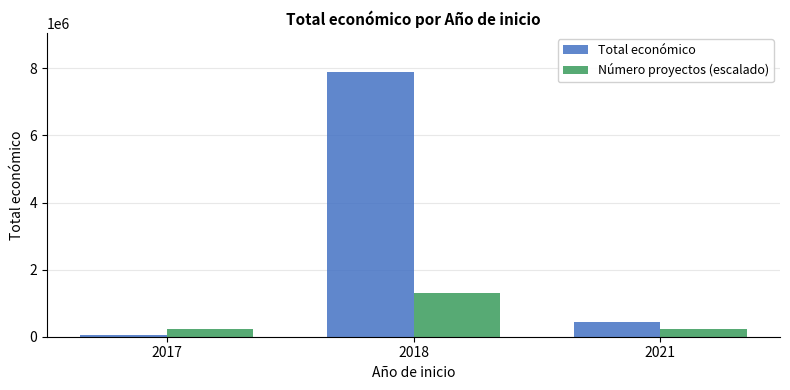

Is the value of Número proyectos (escalado) at 2017 greater than the value of Total económico at 2018?

No